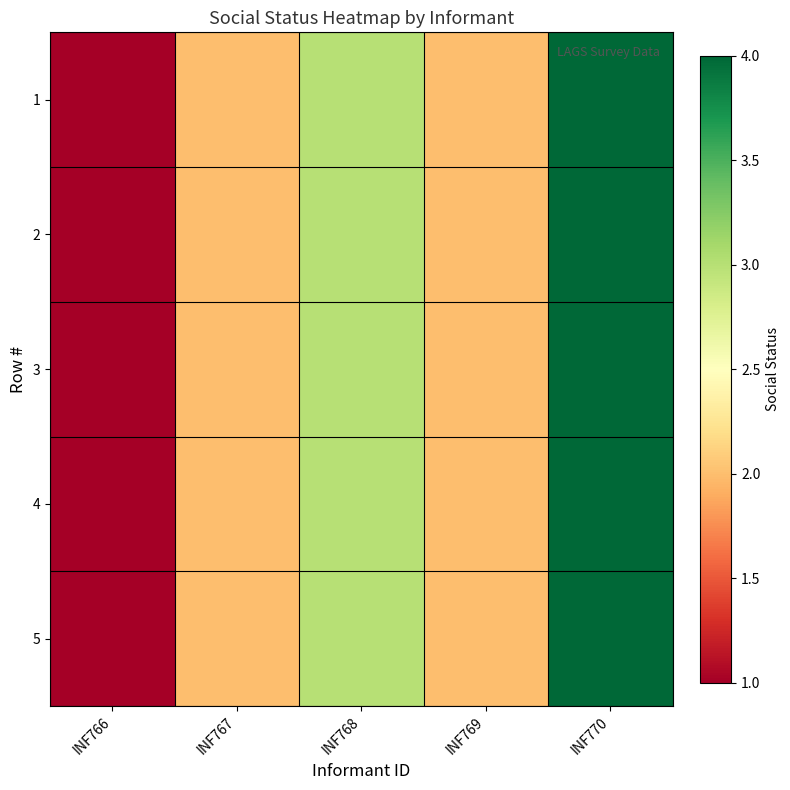

Reading right to left, list all the values displayed in this chart.

1: INF770=4	INF769=2	INF768=3	INF767=2	INF766=1
2: INF770=4	INF769=2	INF768=3	INF767=2	INF766=1
3: INF770=4	INF769=2	INF768=3	INF767=2	INF766=1
4: INF770=4	INF769=2	INF768=3	INF767=2	INF766=1
5: INF770=4	INF769=2	INF768=3	INF767=2	INF766=1